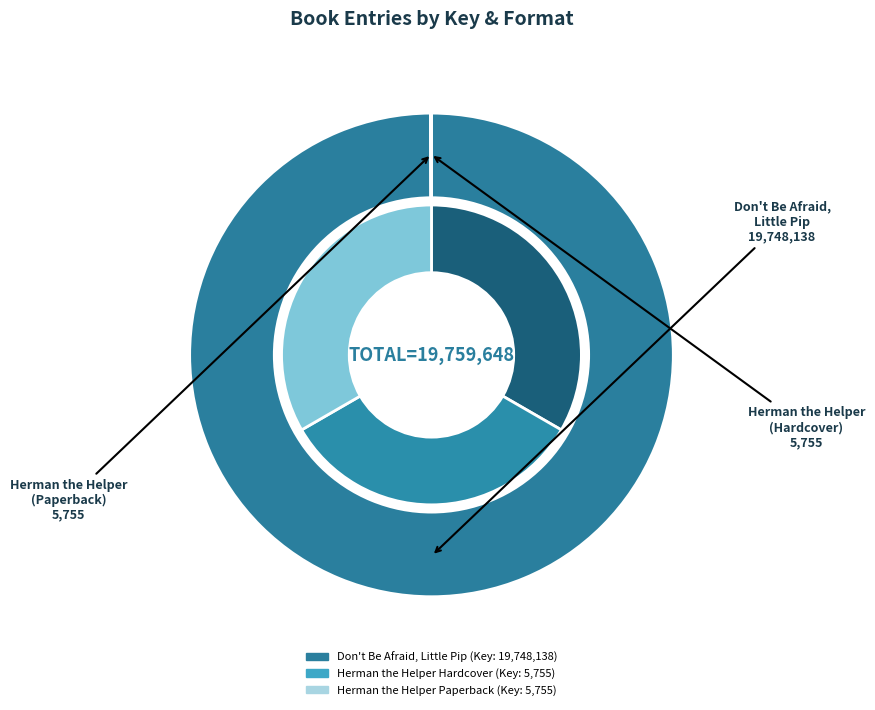

What portion of the pie excludes Don't Be Afraid, Little Pip?

0.1%